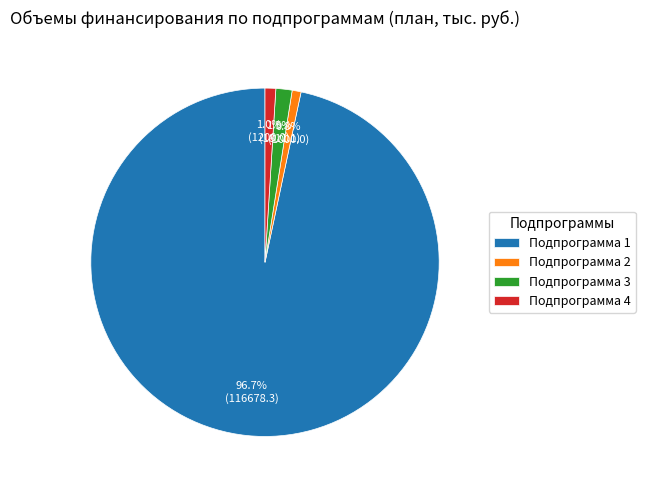

To the nearest percent, what is the difference between the largest and smallest slice percentages?

96%